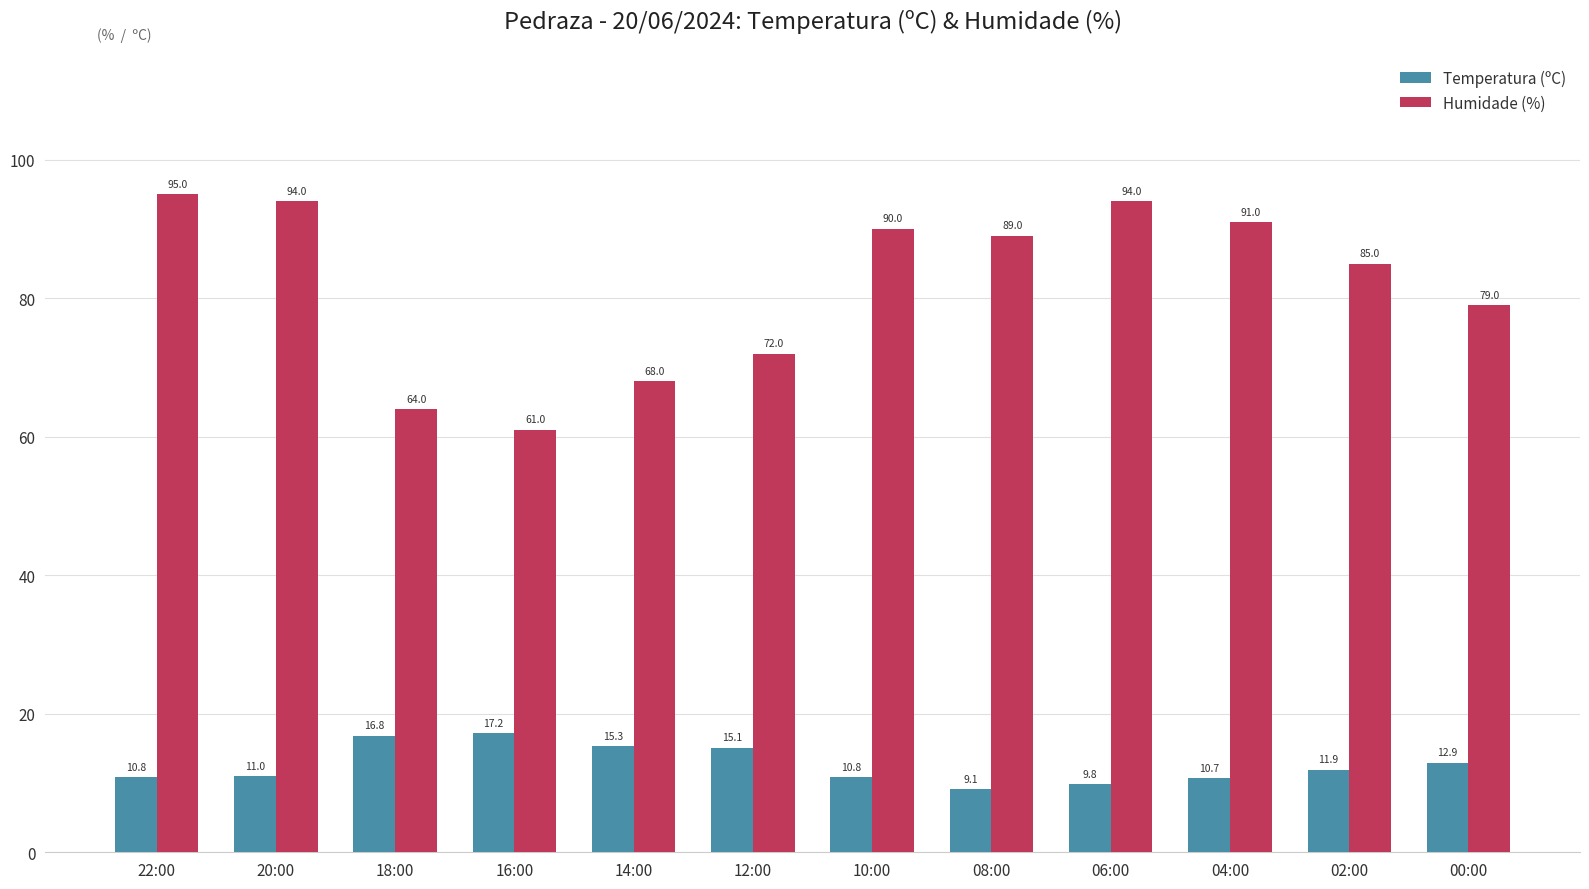

What position from the left is 20:00?

2